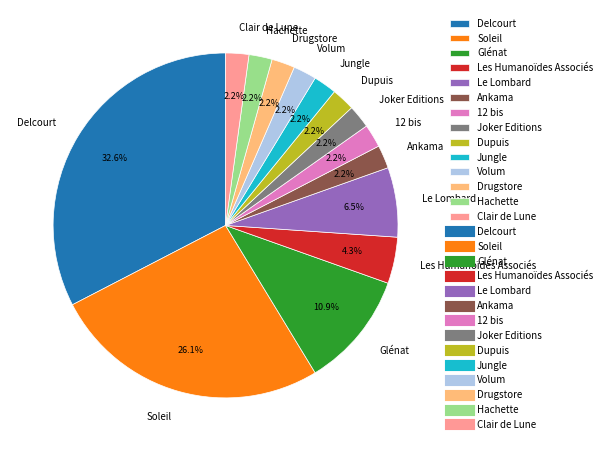

Between Dupuis and Glénat, which is larger?

Glénat